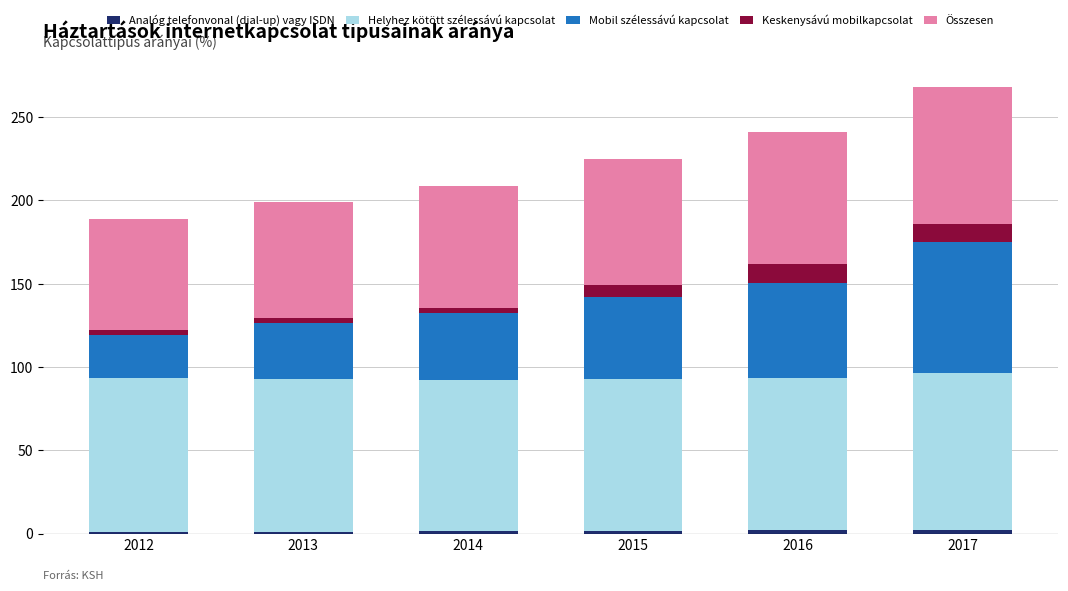

Between 2012 and 2013, which series saw the biggest shift?

Mobil szélessávú kapcsolat